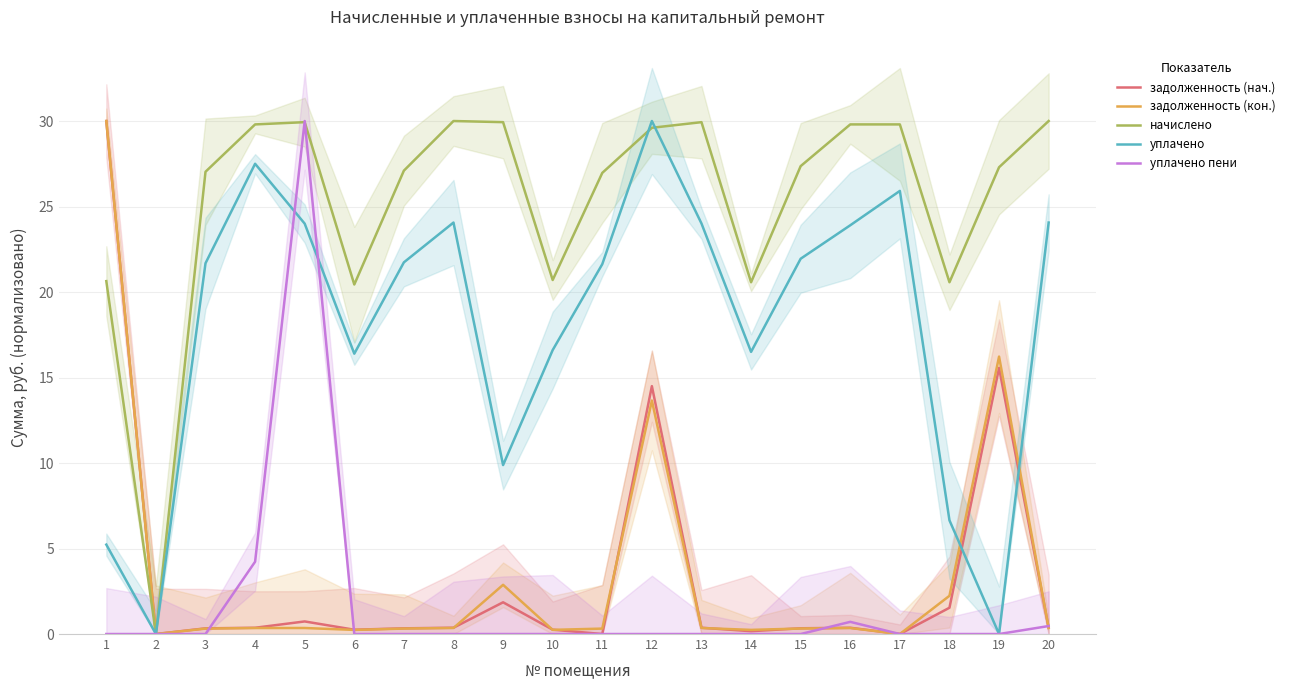

Count the number of categories in the chart.

20